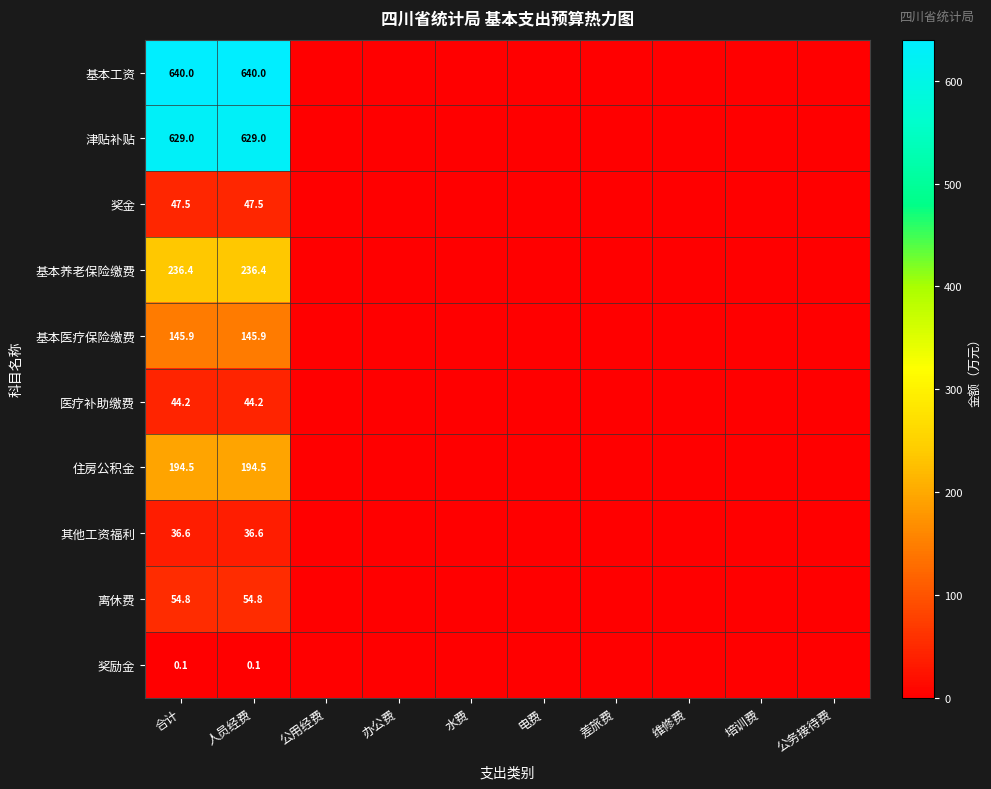

The value of 其他工资福利 at 合计 is 53.9. True or false?

False